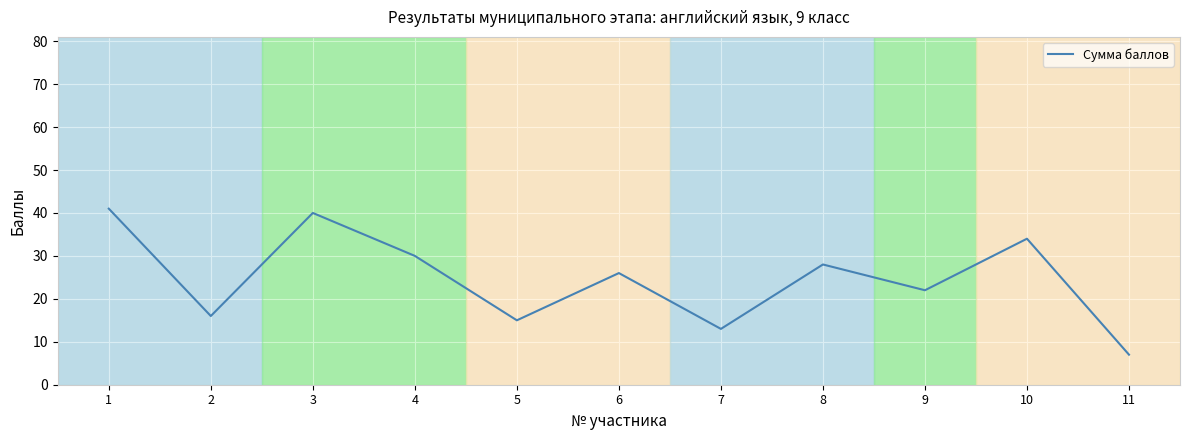

The value at 11 is 7. True or false?

True